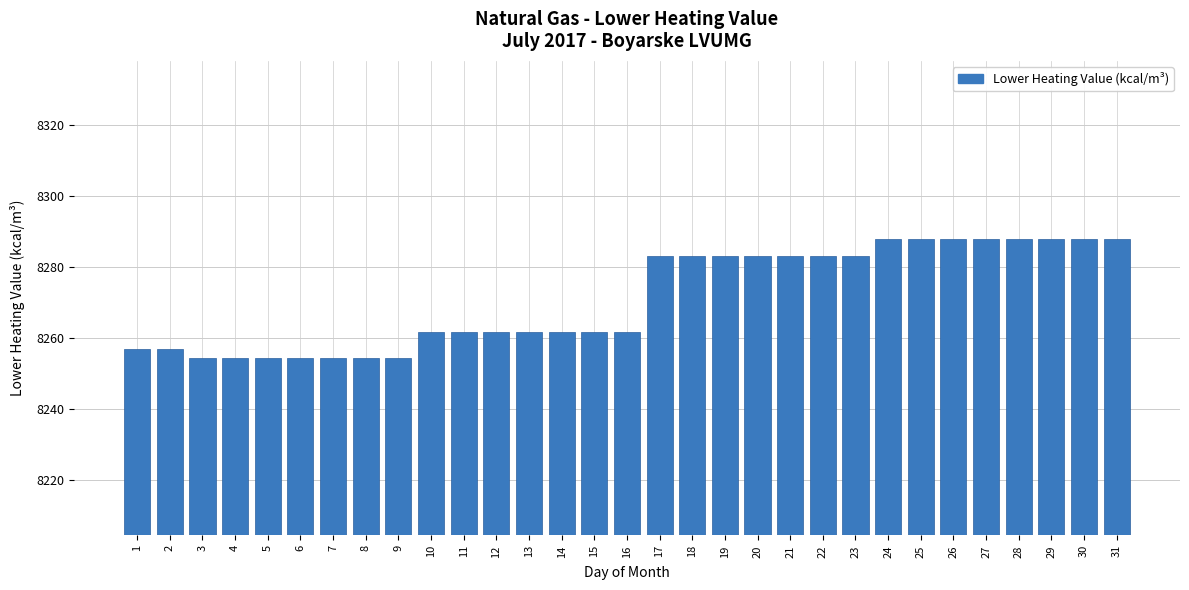

True or false: the data shows 8254.5 at 9.

True